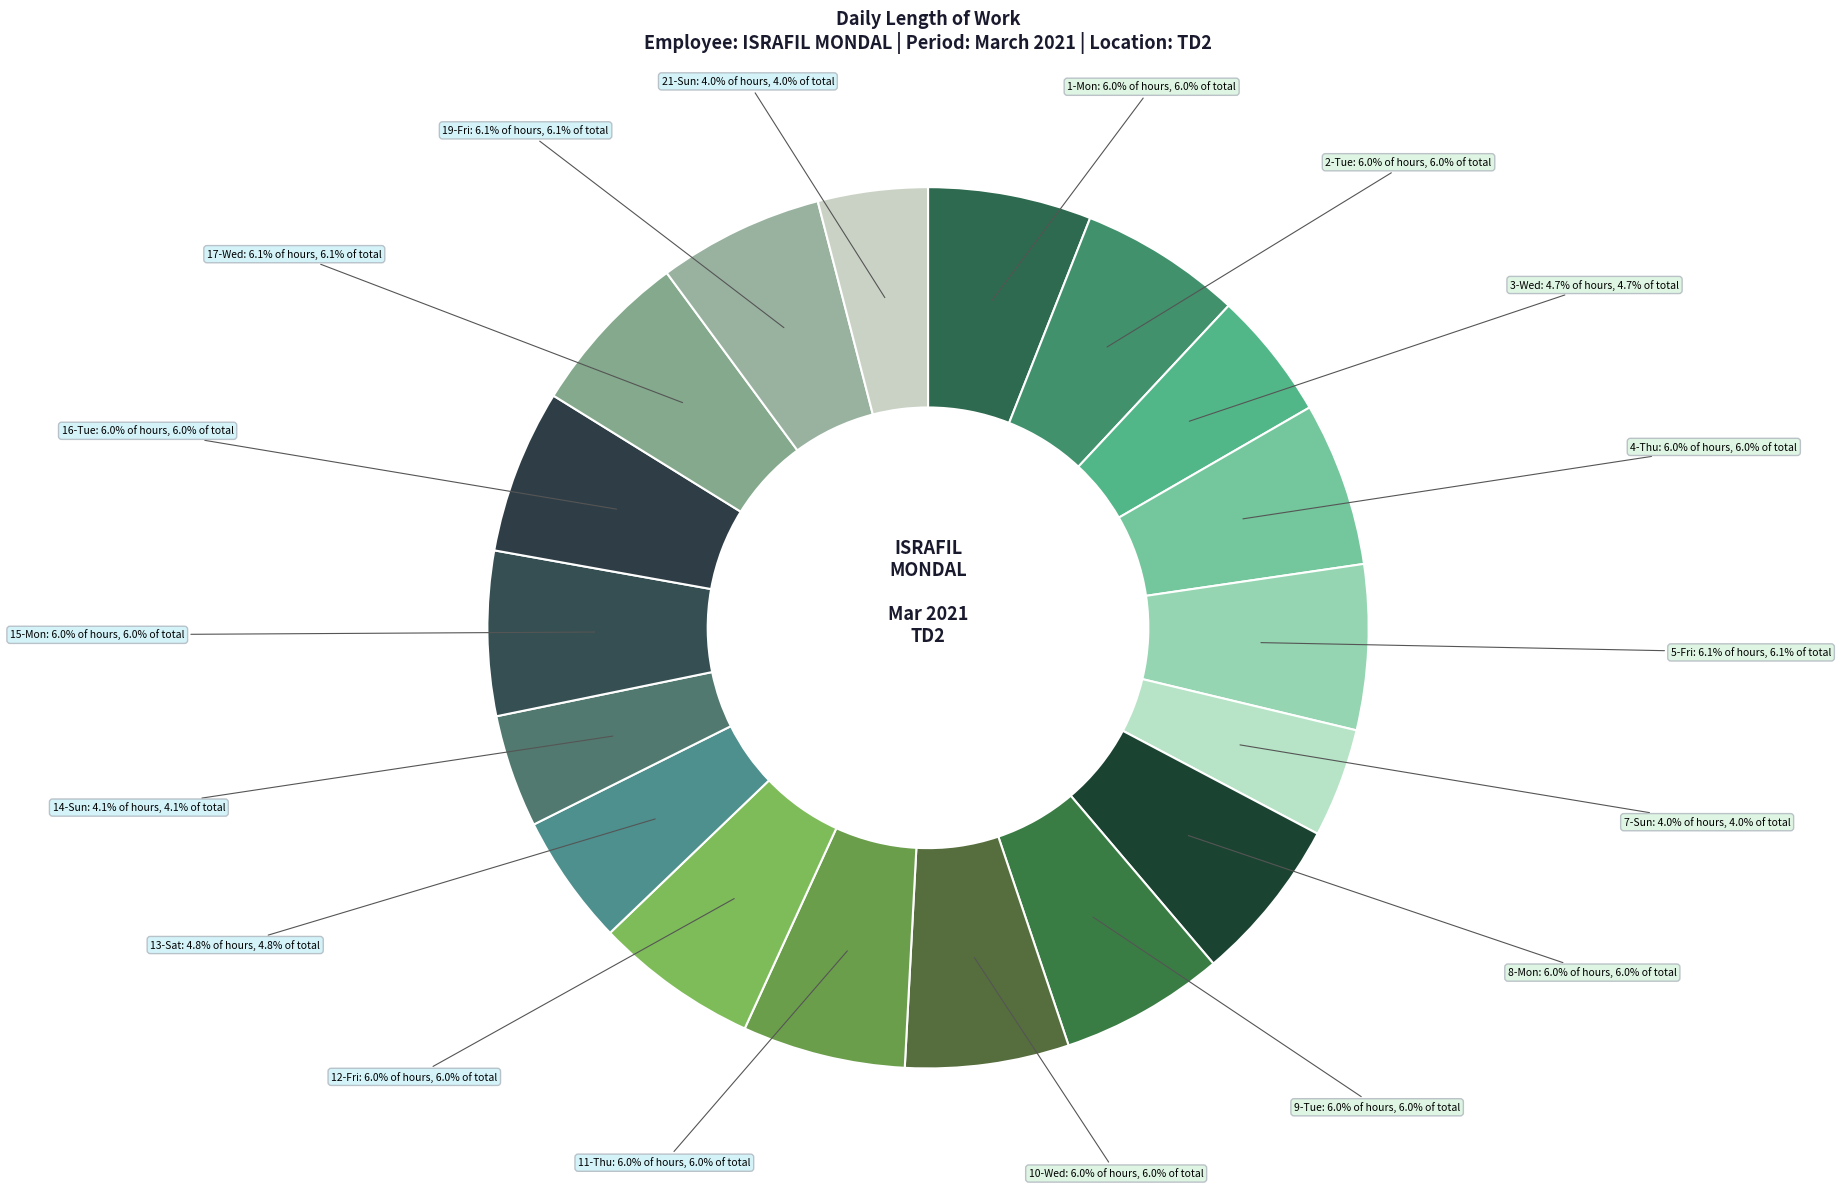

Rank the categories by value from highest to lowest.

19-Fri, 17-Wed, 5-Fri, 8-Mon, 9-Tue, 15-Mon, 4-Thu, 16-Tue, 10-Wed, 12-Fri, 1-Mon, 11-Thu, 2-Tue, 13-Sat, 3-Wed, 14-Sun, 21-Sun, 7-Sun, 6-Sat, 18-Thu, 20-Sat, 22-Mon